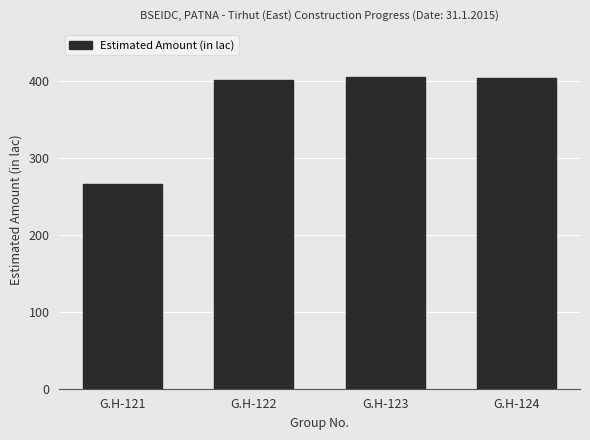

What is the sum of all values?

1480.3